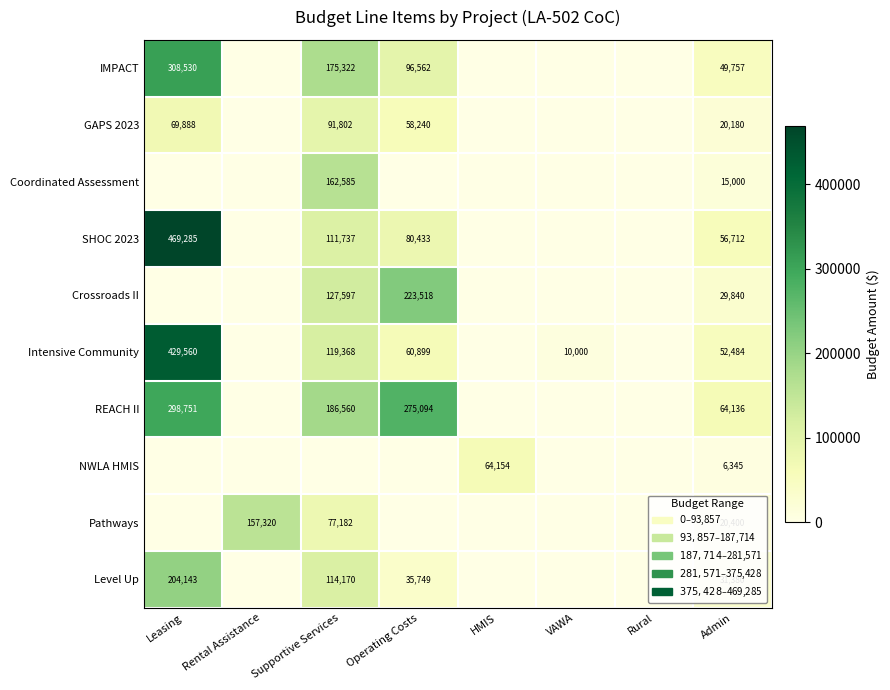

What is the difference between the highest and lowest values at Admin?

57791